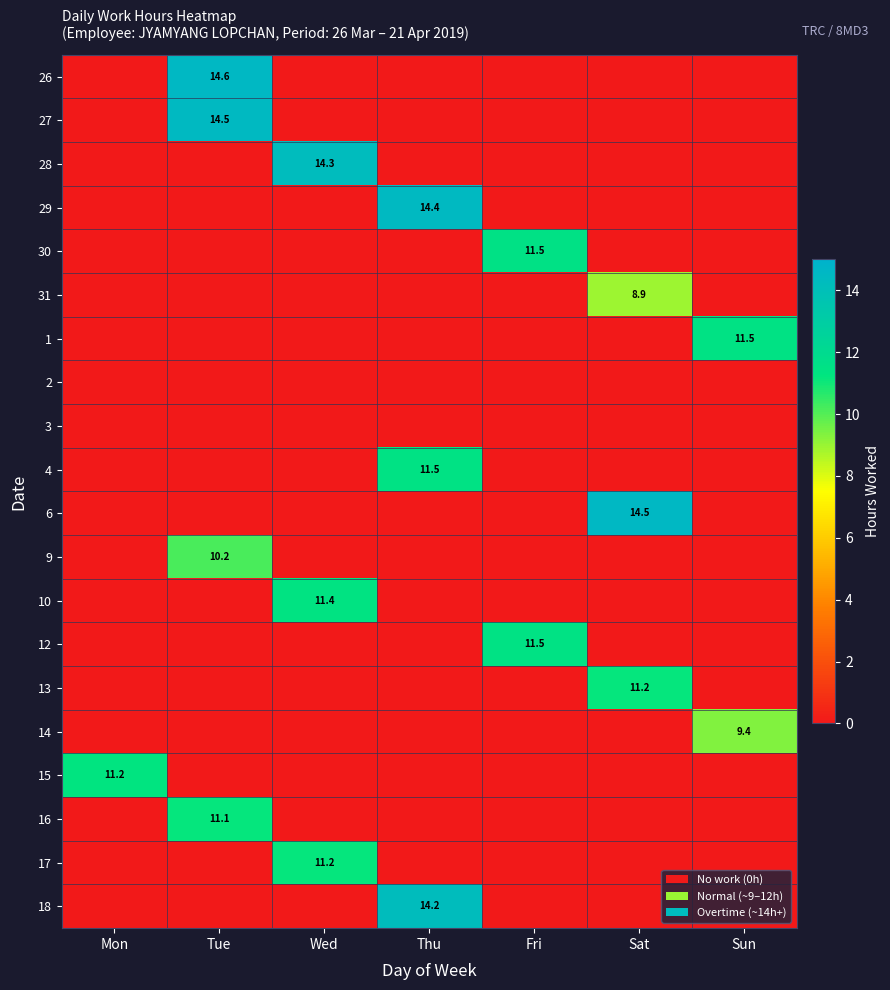

Is it true that 10 equals 19.1 at Wed?

False